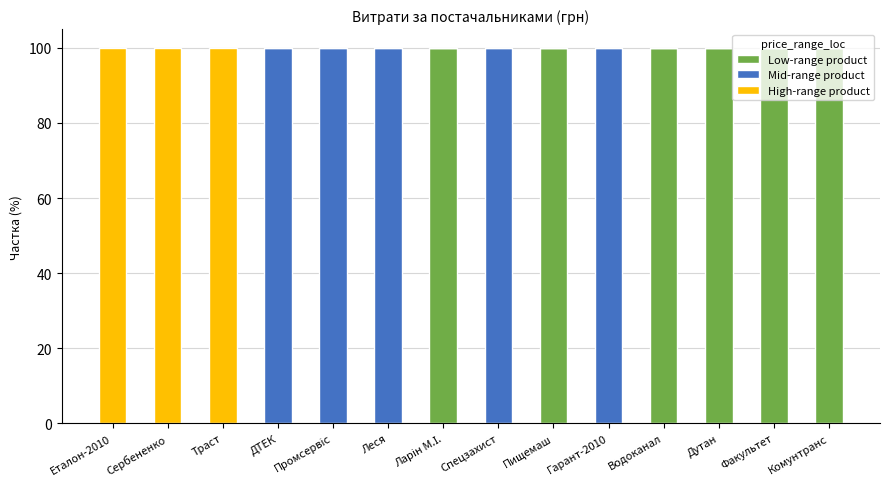

What is the total value across all series at Сербененко?

100